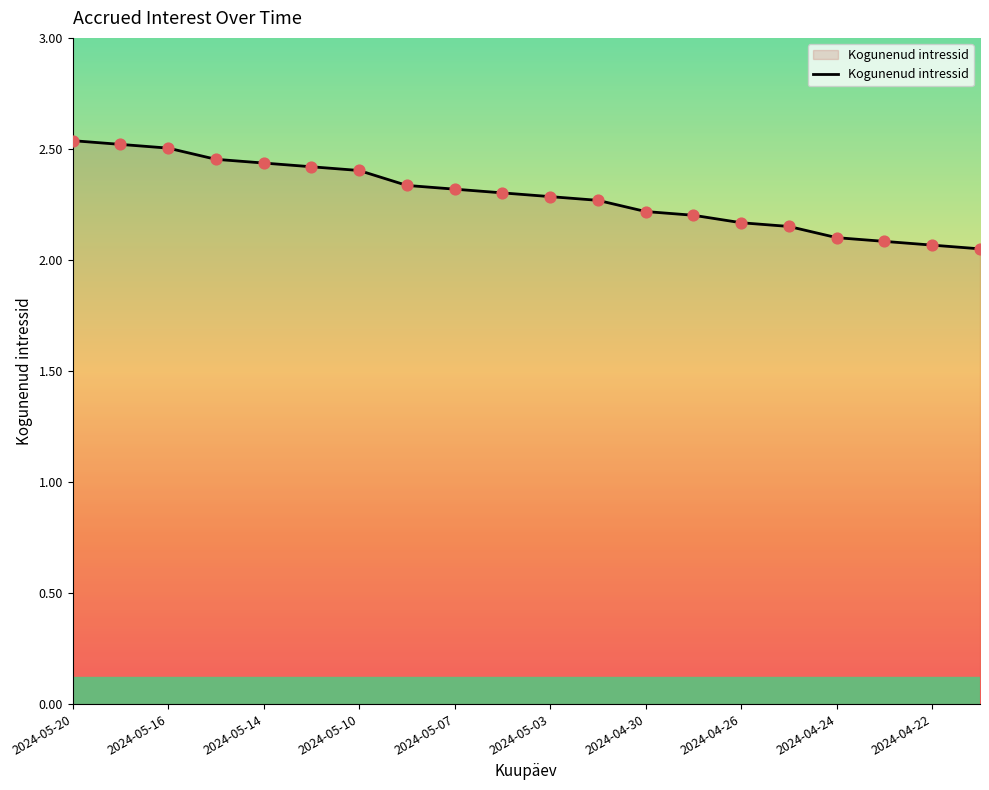

What is the difference between the maximum and minimum values?

0.5